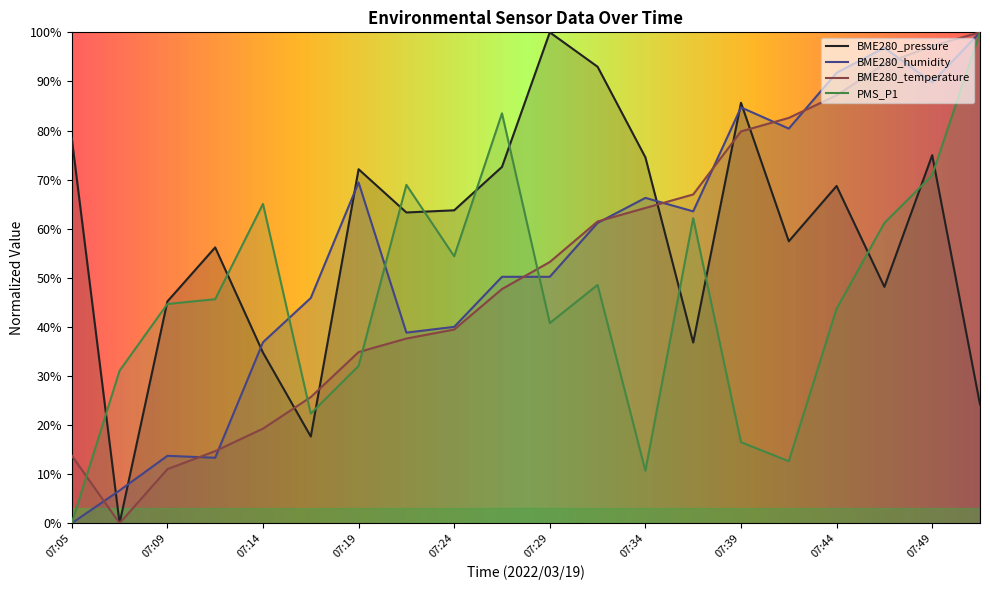

Reading right to left, what are all the values shown in this chart?

BME280_pressure: 07:51=24.2	07:49=75.0	07:46=48.1	07:44=68.7	07:41=57.4	07:39=85.7	07:36=36.8	07:34=74.5	07:31=93.0	07:29=100.0	07:26=72.6	07:24=63.7	07:22=63.3	07:19=72.1	07:17=17.7	07:14=34.8	07:12=56.2	07:09=45.2	07:07=0.0	07:05=78.4
BME280_humidity: 07:51=100.0	07:49=89.8	07:46=96.9	07:44=91.8	07:41=80.4	07:39=84.7	07:36=63.5	07:34=66.3	07:31=61.2	07:29=50.2	07:26=50.2	07:24=40.0	07:22=38.8	07:19=69.4	07:17=45.9	07:14=36.9	07:12=13.3	07:09=13.7	07:07=6.7	07:05=0.0
BME280_temperature: 07:51=100.0	07:49=97.2	07:46=93.6	07:44=87.2	07:41=82.6	07:39=79.8	07:36=67.0	07:34=64.2	07:31=61.5	07:29=53.2	07:26=47.7	07:24=39.4	07:22=37.6	07:19=34.9	07:17=25.7	07:14=19.3	07:12=14.7	07:09=11.0	07:07=0.0	07:05=13.8
PMS_P1: 07:51=100.0	07:49=70.9	07:46=61.2	07:44=43.7	07:41=12.6	07:39=16.5	07:36=62.1	07:34=10.7	07:31=48.5	07:29=40.8	07:26=83.5	07:24=54.4	07:22=68.9	07:19=32.0	07:17=22.3	07:14=65.0	07:12=45.6	07:09=44.7	07:07=31.1	07:05=0.0